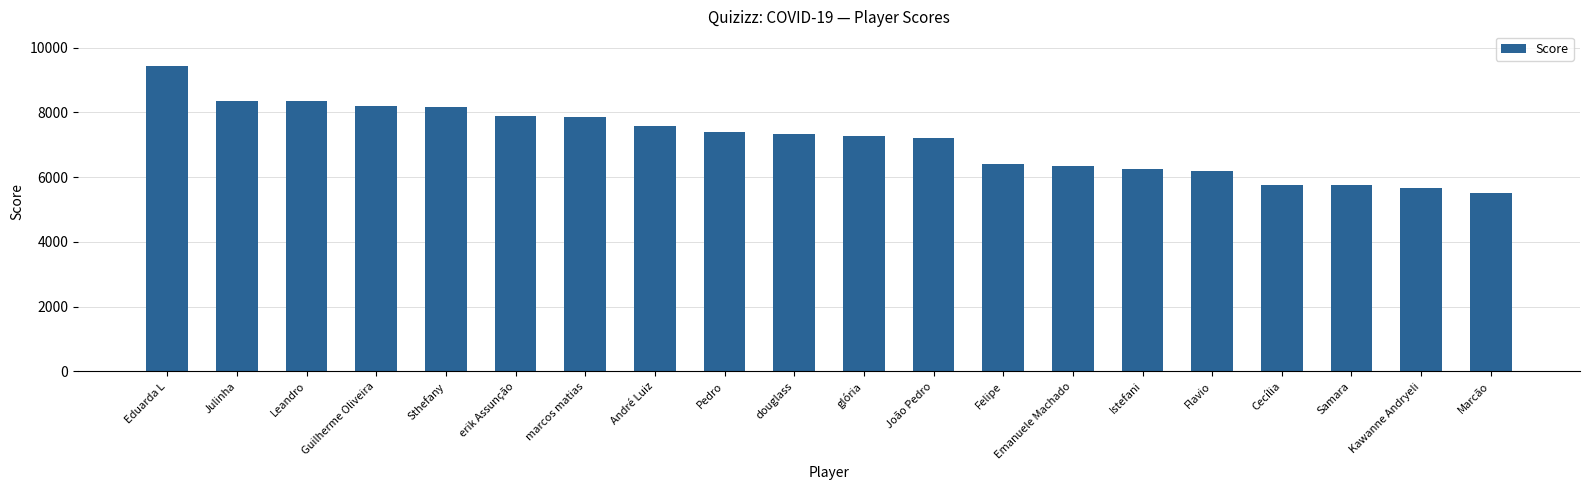

What is the value of the 19th bar from the left?

5660